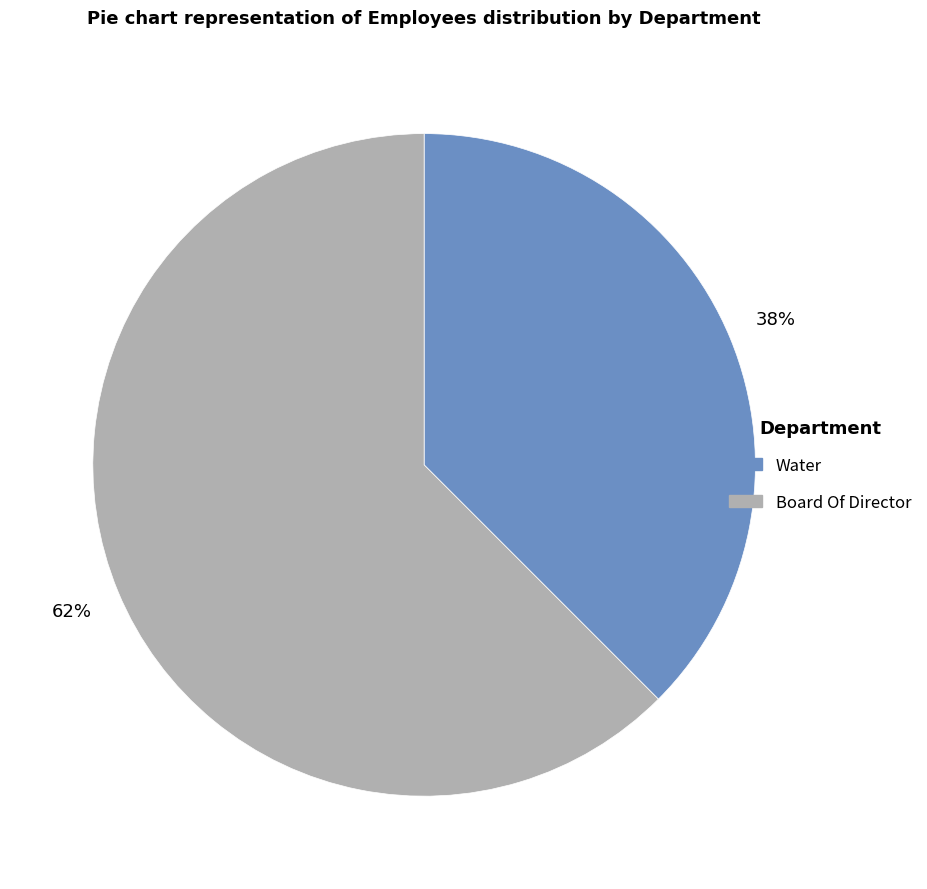

Is the sum of Water and Board Of Director greater than half?

Yes